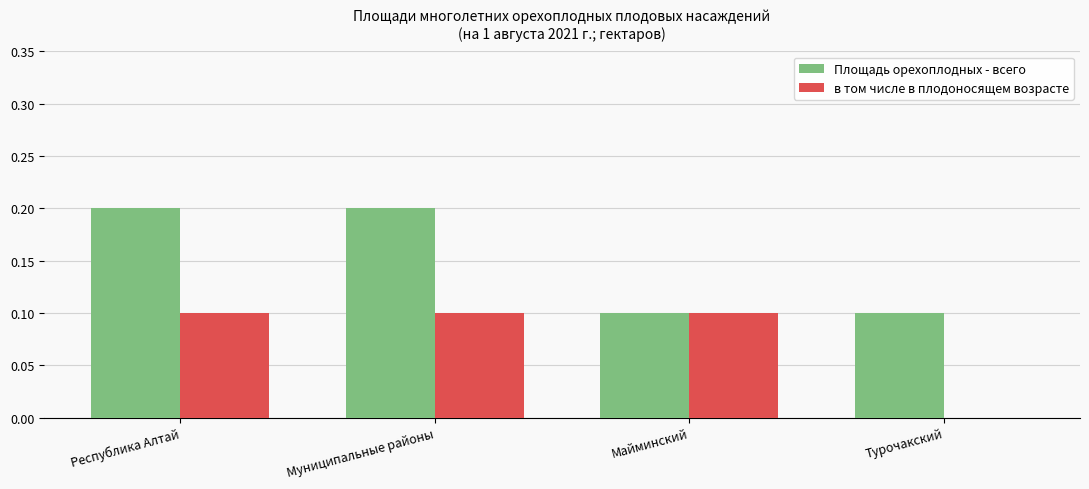

Reading left to right, what are all the values shown in this chart?

Площадь орехоплодных - всего: 0.2	0.2	0.1	0.1
в том числе в плодоносящем возрасте: 0.1	0.1	0.1	0.0